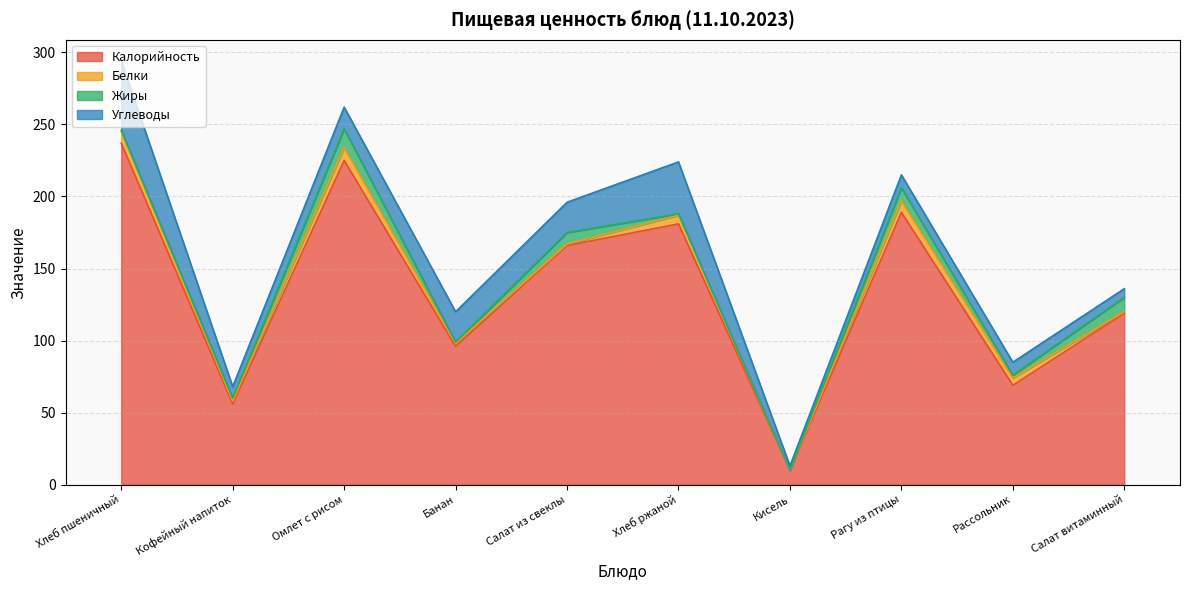

Is the value of Углеводы at Рагу из птицы greater than the value of Белки at Салат витаминный?

Yes